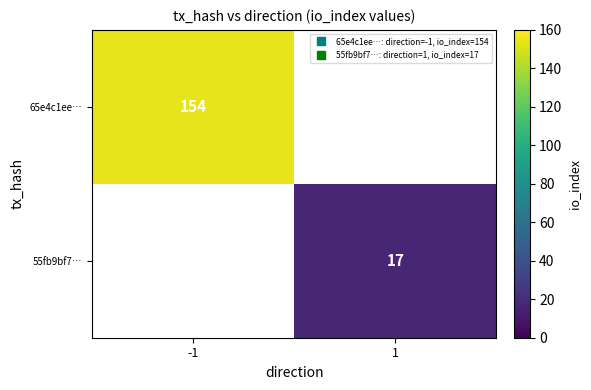

Which category has the lowest value across all series?

1